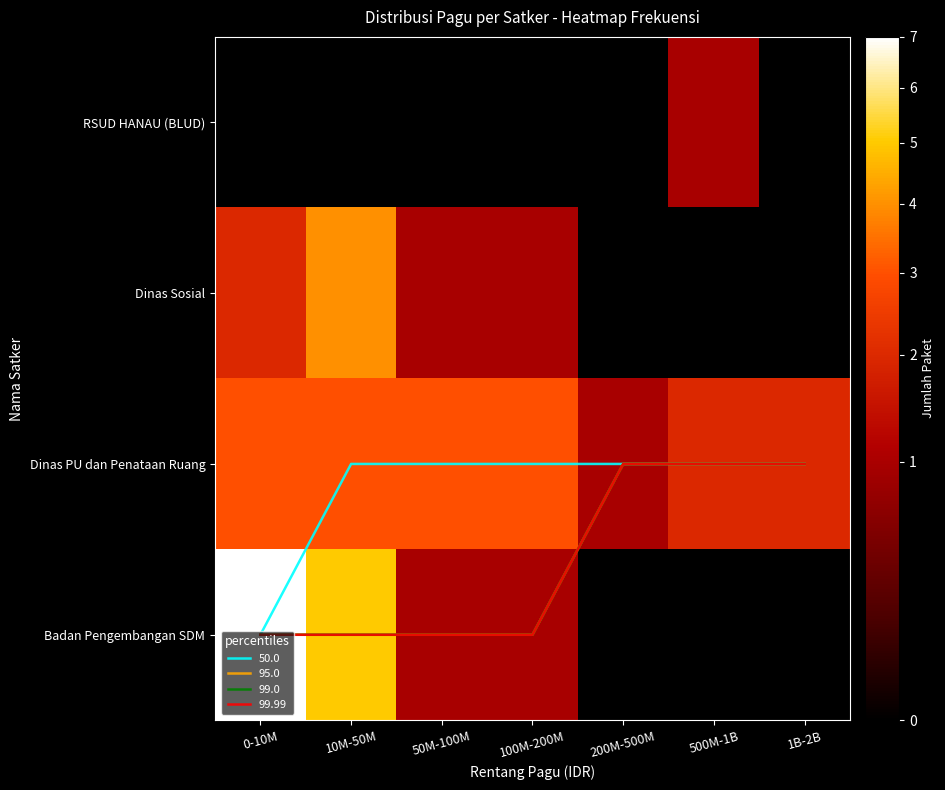

Which label corresponds to the smallest value in the chart?

0-10M